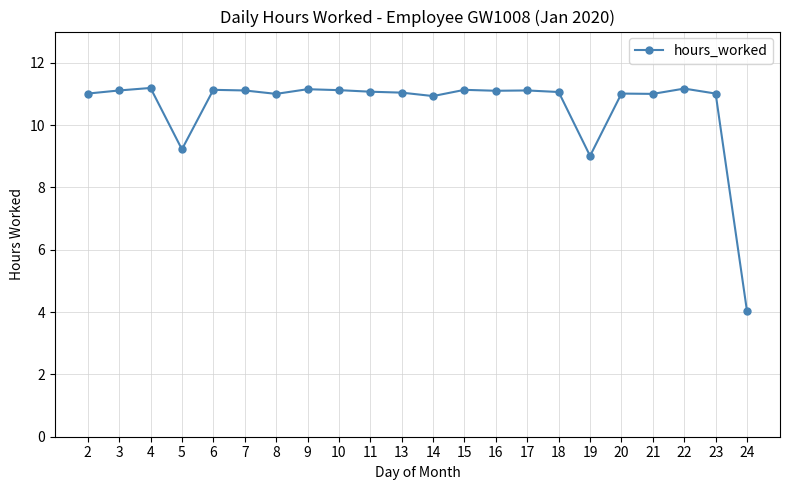

The chart shows a value of 3.3 at 17. True or false?

False